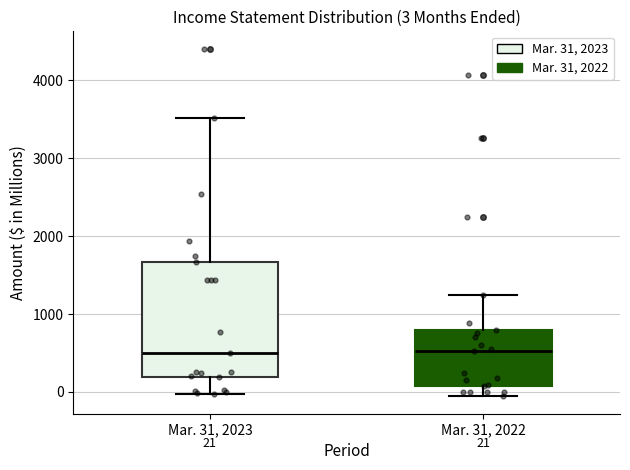

Which box is the tallest, from its lower edge to its upper edge?

Mar. 31, 2023